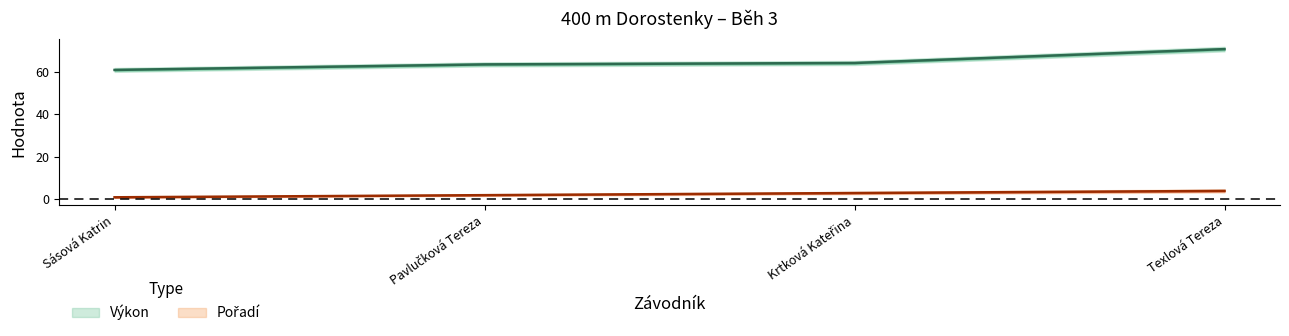

Does the chart have visible grid lines?

No